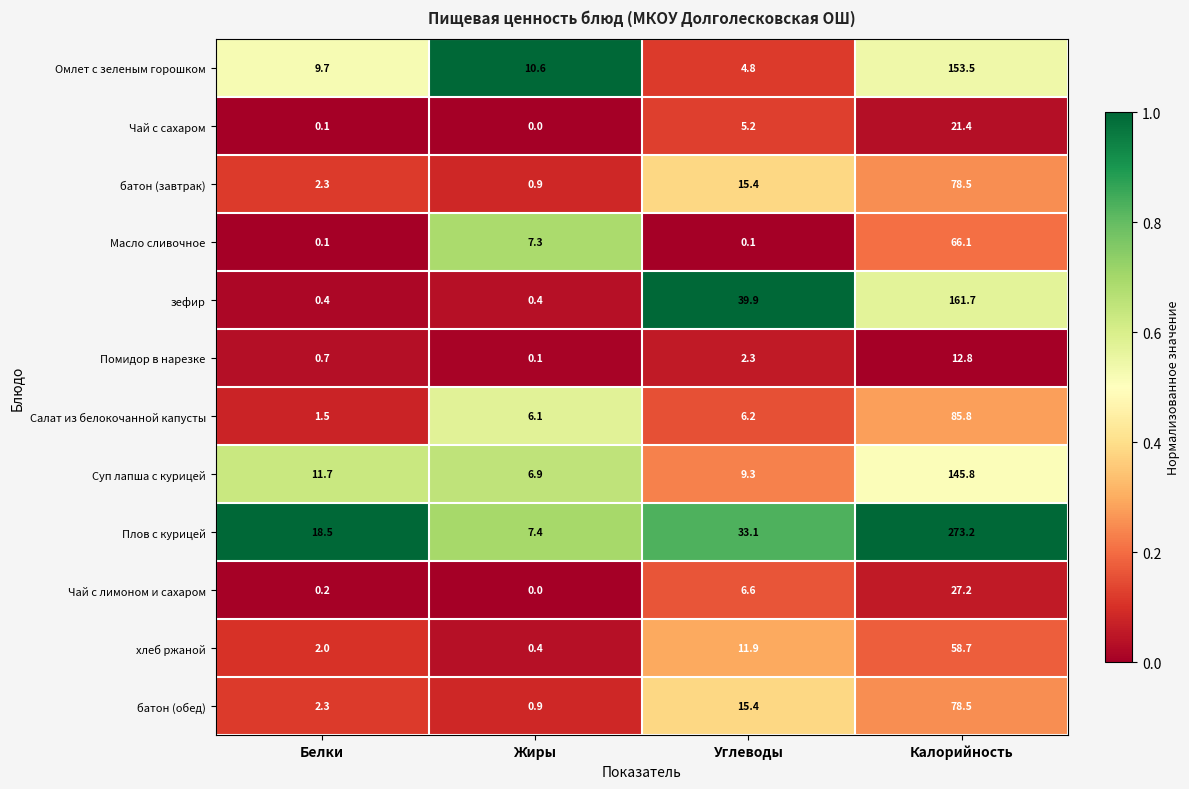

What is the maximum value shown in the chart?

273.2